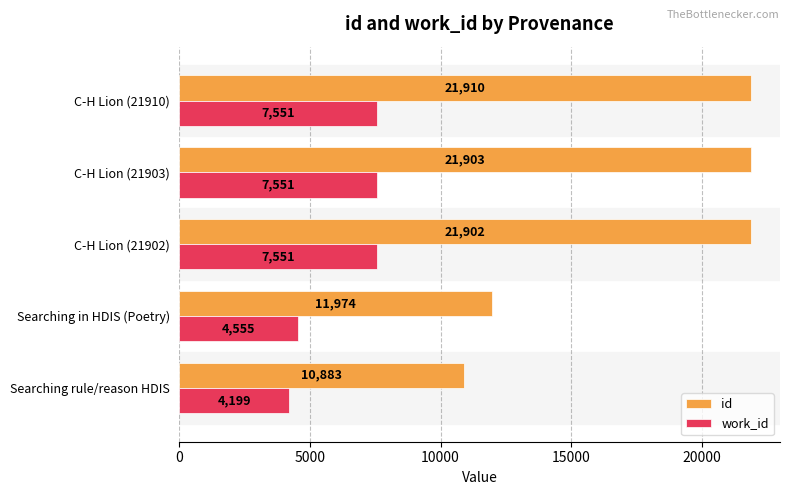

Count the number of data series in this chart.

2